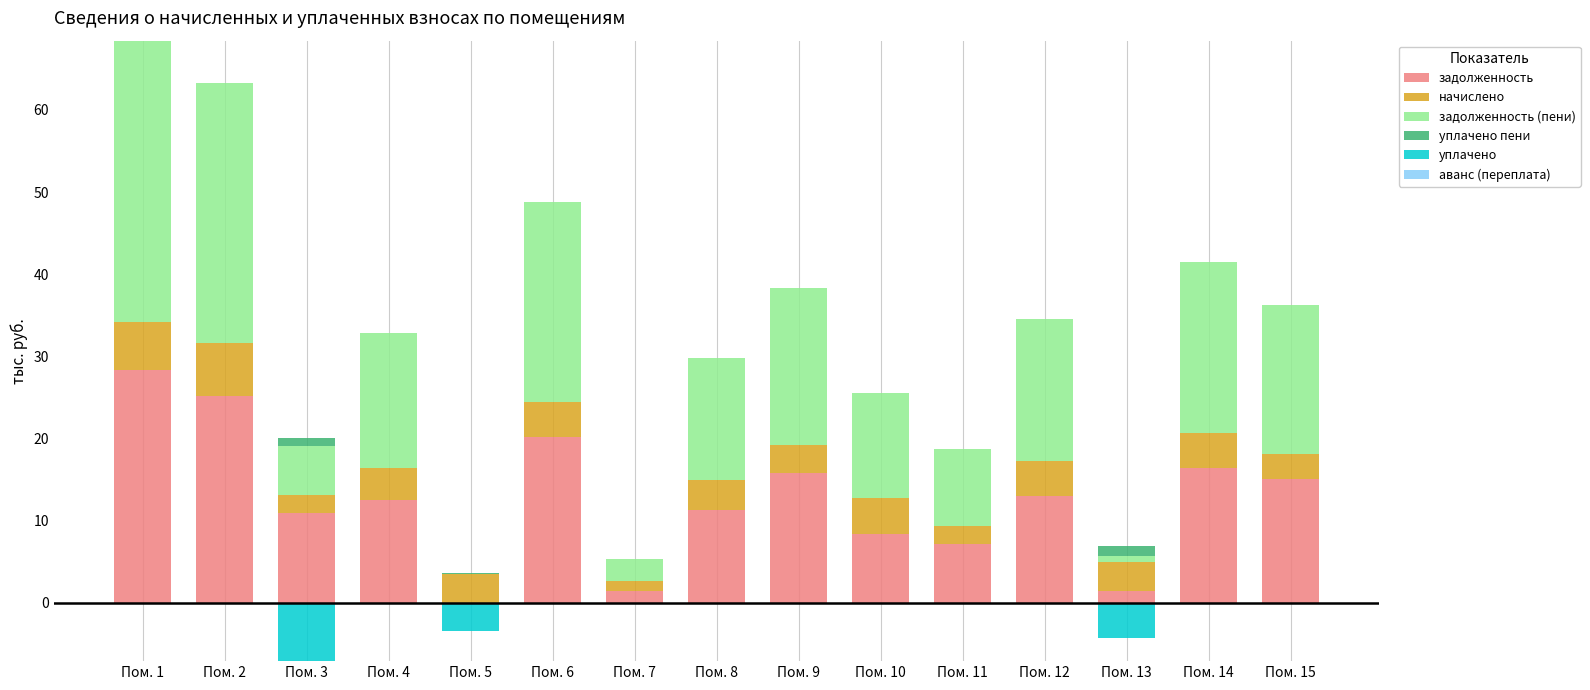

Reading right to left, list all the values displayed in this chart.

задолженность: Пом. 15=15.0	Пом. 14=16.3	Пом. 13=1.5	Пом. 12=12.9	Пом. 11=7.1	Пом. 10=8.4	Пом. 9=15.8	Пом. 8=11.3	Пом. 7=1.4	Пом. 6=20.2	Пом. 5=0.0	Пом. 4=12.5	Пом. 3=10.8	Пом. 2=25.1	Пом. 1=28.3
начислено: Пом. 15=3.1	Пом. 14=4.4	Пом. 13=3.5	Пом. 12=4.3	Пом. 11=2.2	Пом. 10=4.4	Пом. 9=3.3	Пом. 8=3.6	Пом. 7=1.2	Пом. 6=4.2	Пом. 5=3.5	Пом. 4=3.9	Пом. 3=2.3	Пом. 2=6.5	Пом. 1=5.9
задолженность (пени): Пом. 15=18.2	Пом. 14=20.7	Пом. 13=0.7	Пом. 12=17.3	Пом. 11=9.3	Пом. 10=12.8	Пом. 9=19.1	Пом. 8=14.9	Пом. 7=2.6	Пом. 6=24.4	Пом. 5=0.0	Пом. 4=16.4	Пом. 3=6.0	Пом. 2=31.7	Пом. 1=34.2
уплачено пени: Пом. 15=0.0	Пом. 14=0.0	Пом. 13=1.3	Пом. 12=0.0	Пом. 11=0.0	Пом. 10=0.0	Пом. 9=0.0	Пом. 8=0.0	Пом. 7=0.0	Пом. 6=0.0	Пом. 5=0.1	Пом. 4=0.0	Пом. 3=1.0	Пом. 2=0.0	Пом. 1=0.0
уплачено: Пом. 15=0.0	Пом. 14=0.0	Пом. 13=-4.3	Пом. 12=0.0	Пом. 11=0.0	Пом. 10=0.0	Пом. 9=0.0	Пом. 8=0.0	Пом. 7=0.0	Пом. 6=0.0	Пом. 5=-3.5	Пом. 4=0.0	Пом. 3=-7.1	Пом. 2=0.0	Пом. 1=0.0
аванс (переплата): Пом. 15=0.0	Пом. 14=0.0	Пом. 13=0.0	Пом. 12=0.0	Пом. 11=0.0	Пом. 10=0.0	Пом. 9=0.0	Пом. 8=0.0	Пом. 7=0.0	Пом. 6=0.0	Пом. 5=-0.0	Пом. 4=0.0	Пом. 3=0.0	Пом. 2=0.0	Пом. 1=0.0